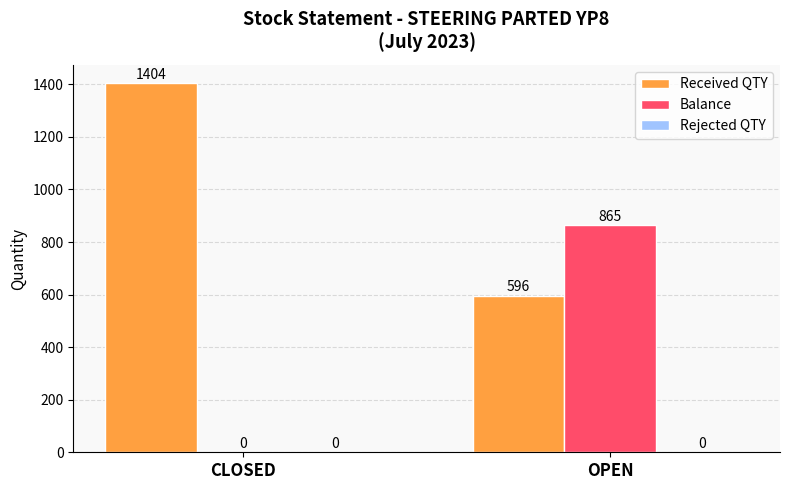

What is the sum of all Received QTY values?

2000